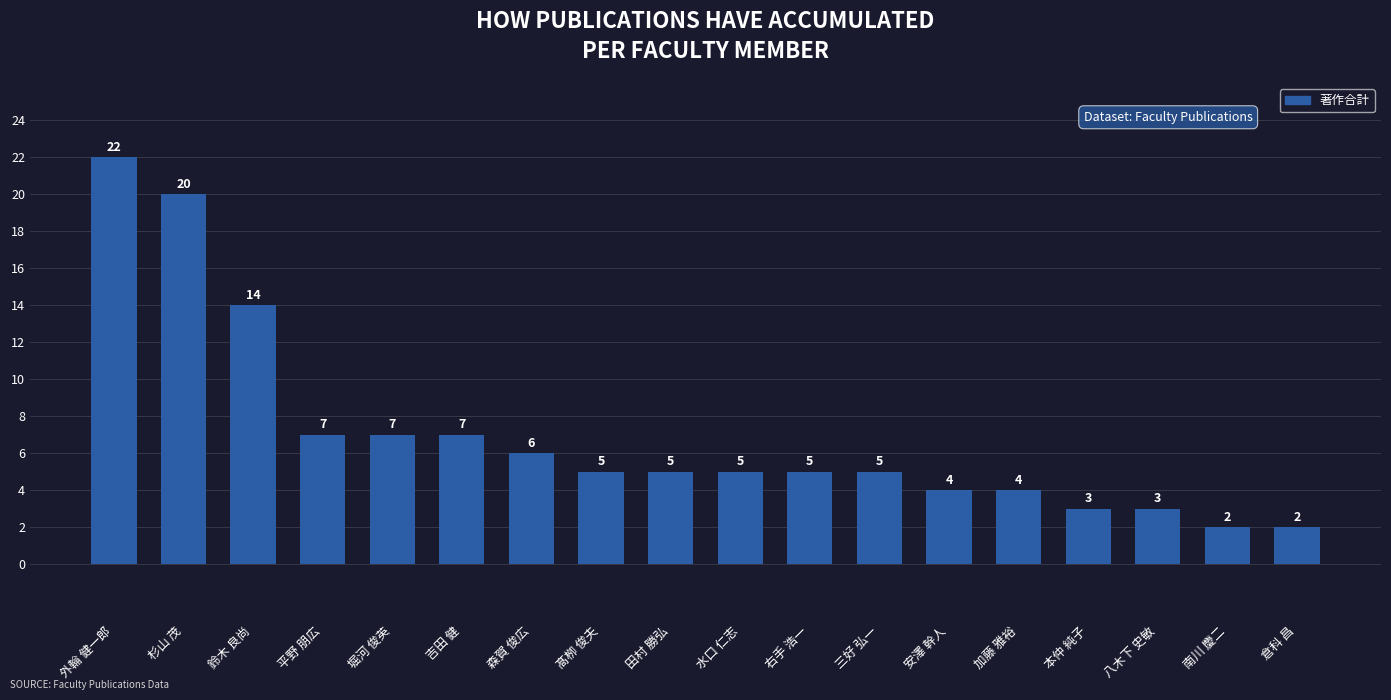

What is the maximum value shown in the chart?

22